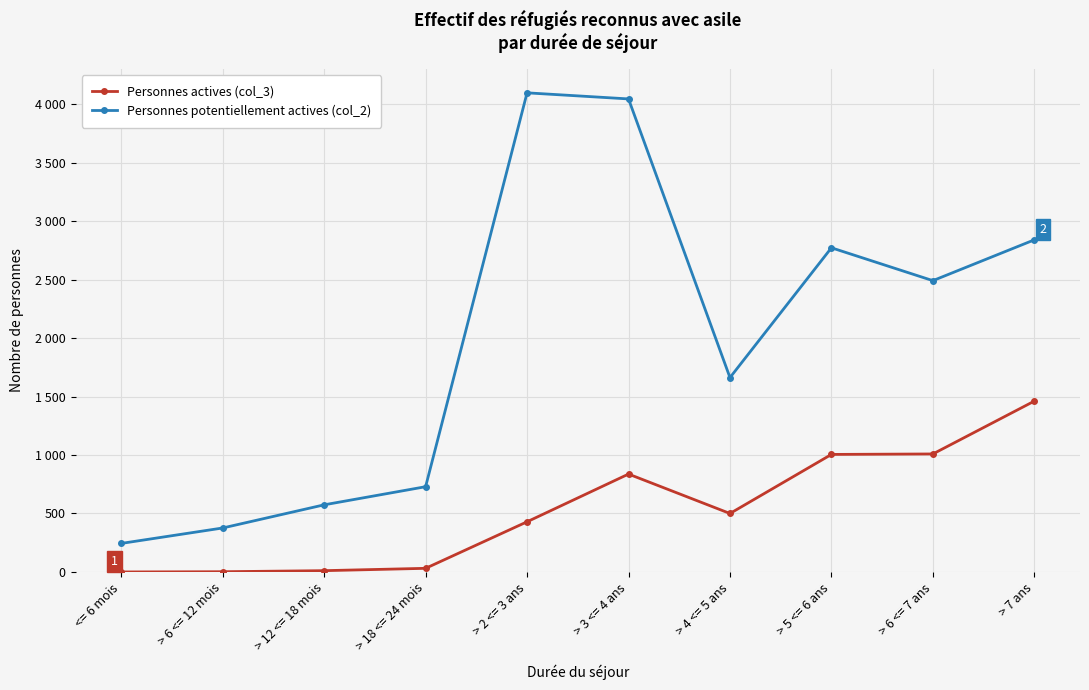

Reading right to left, transcribe all the data shown in this chart.

Personnes actives (col_3): > 7 ans=1461	> 6 <= 7 ans=1009	> 5 <= 6 ans=1005	> 4 <= 5 ans=500	> 3 <= 4 ans=837	> 2 <= 3 ans=429	> 18 <= 24 mois=31	> 12 <= 18 mois=11	> 6 <= 12 mois=2	<= 6 mois=0
Personnes potentiellement actives (col_2): > 7 ans=2840	> 6 <= 7 ans=2491	> 5 <= 6 ans=2772	> 4 <= 5 ans=1662	> 3 <= 4 ans=4045	> 2 <= 3 ans=4097	> 18 <= 24 mois=729	> 12 <= 18 mois=574	> 6 <= 12 mois=376	<= 6 mois=244